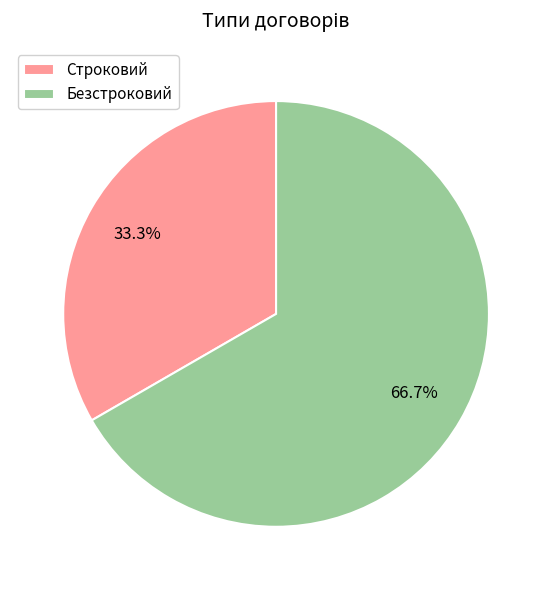

What is the ratio of the value at Безстроковий to the value at Строковий?

2.0